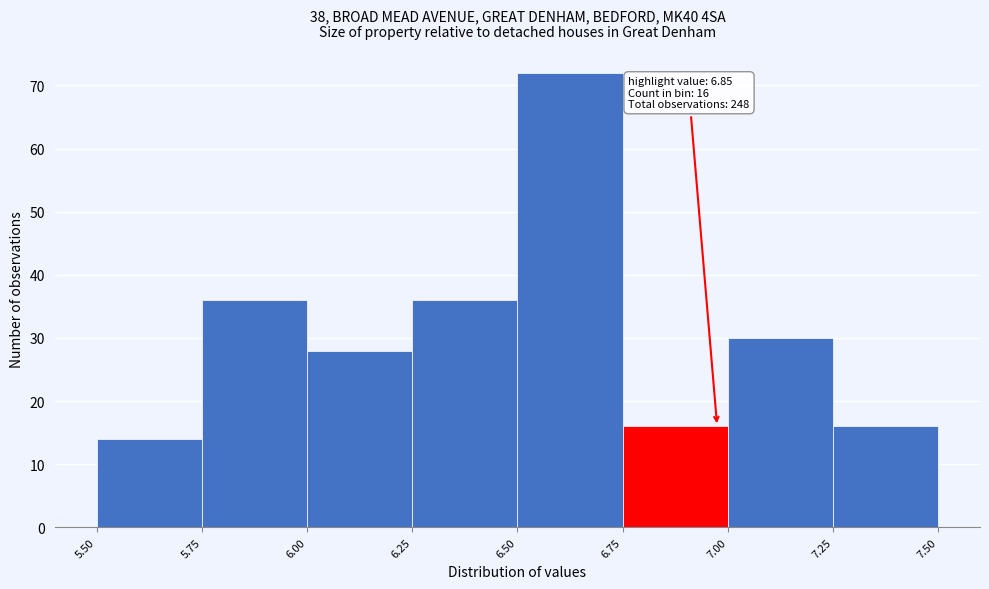

Which range on the x-axis has the tallest bar?

6.50 to 6.75